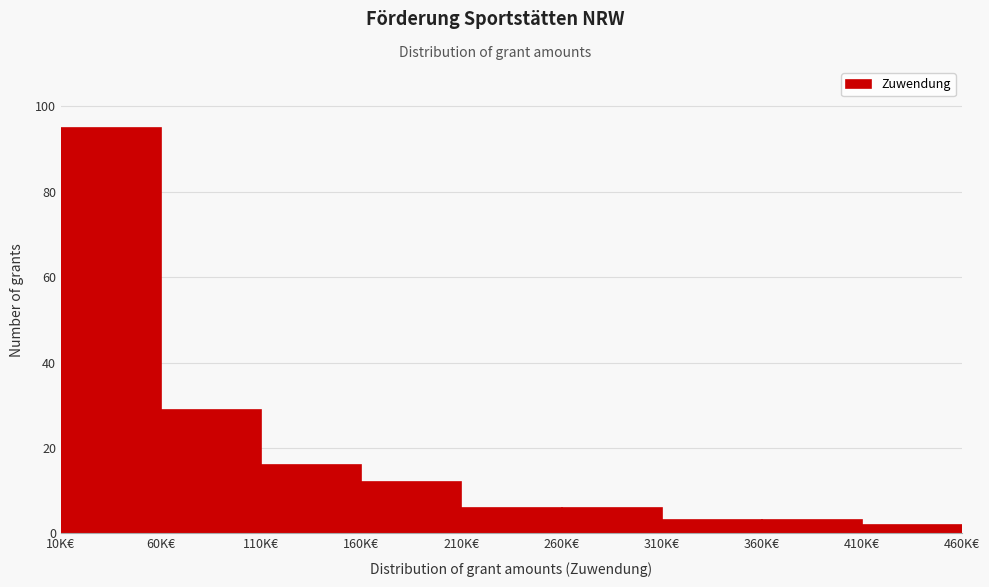

Reading left to right, what are all the values shown in this chart?

95	29	16	12	6	6	3	3	2